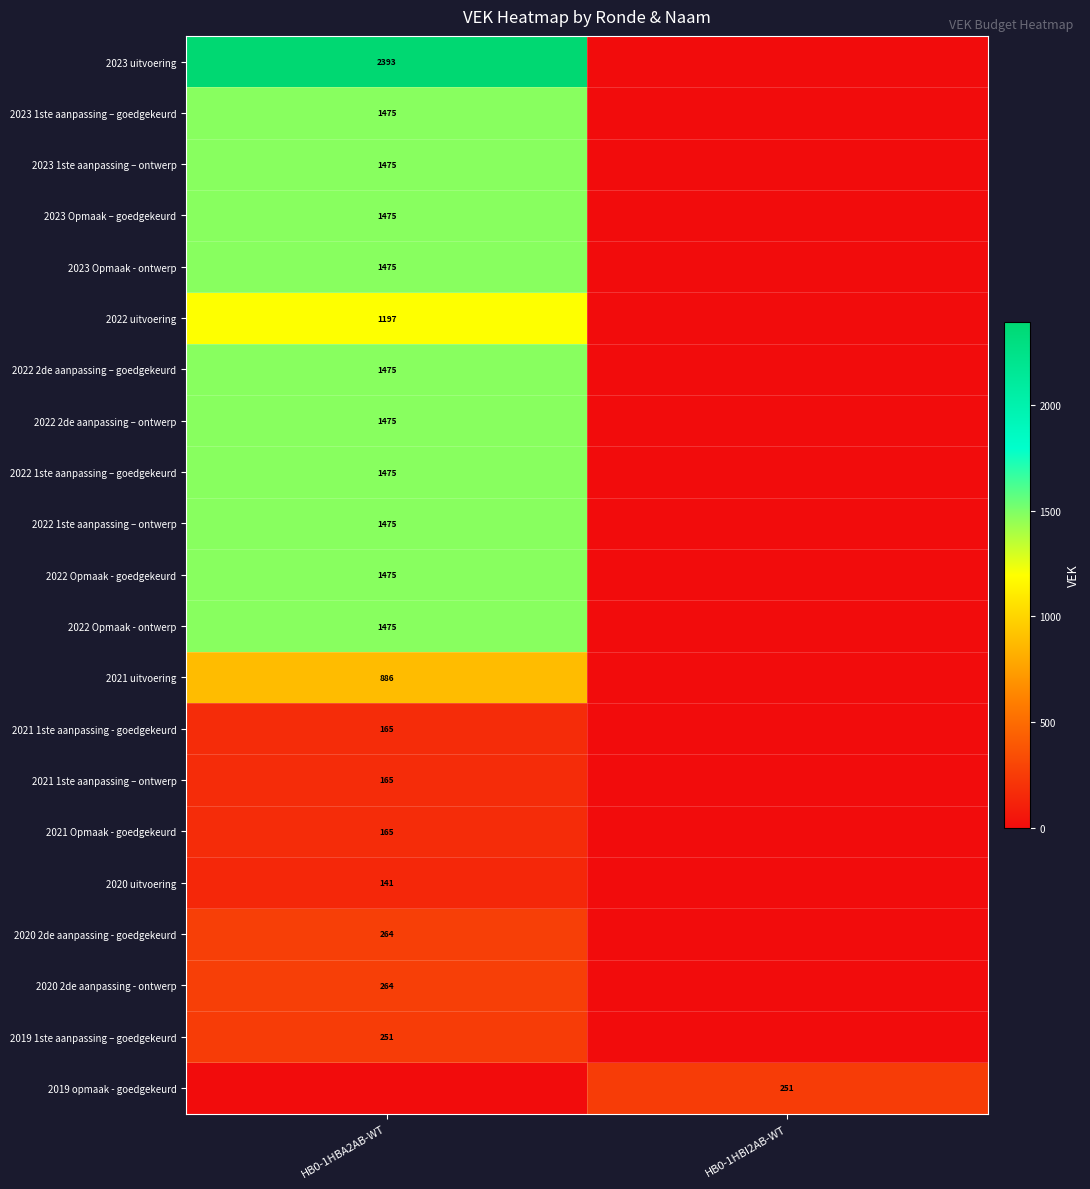

What is the spread (max minus min) of values at HB0-1HBA2AB-WT?

2393